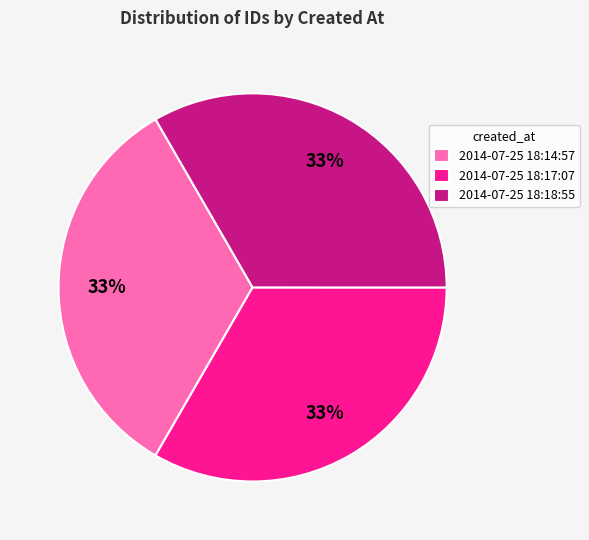

Combined, do 2014-07-25 18:14:57 and 2014-07-25 18:18:55 account for over 50%?

Yes